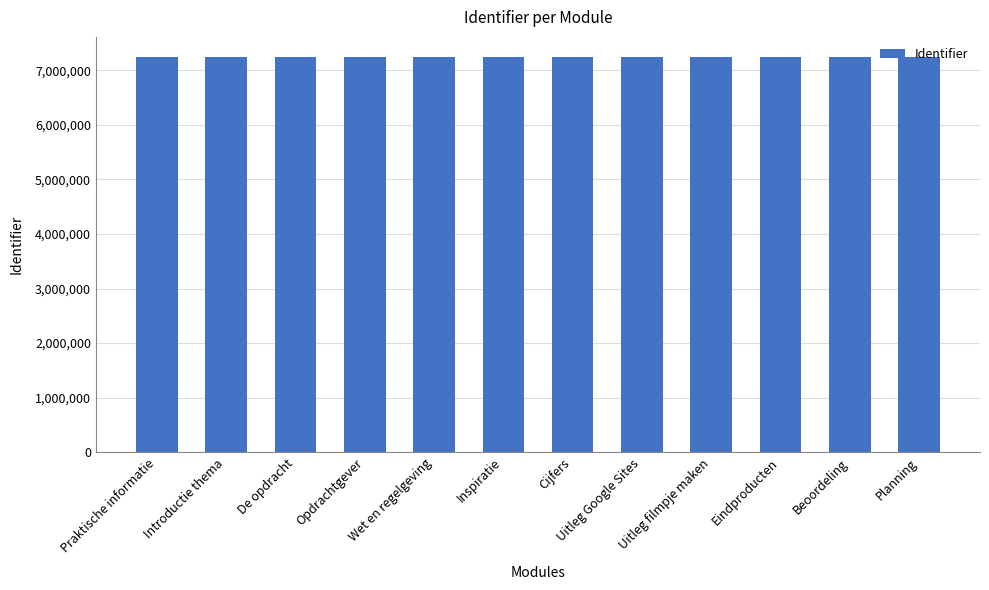

What is the sum of the values at Planning and Beoordeling?

14504412